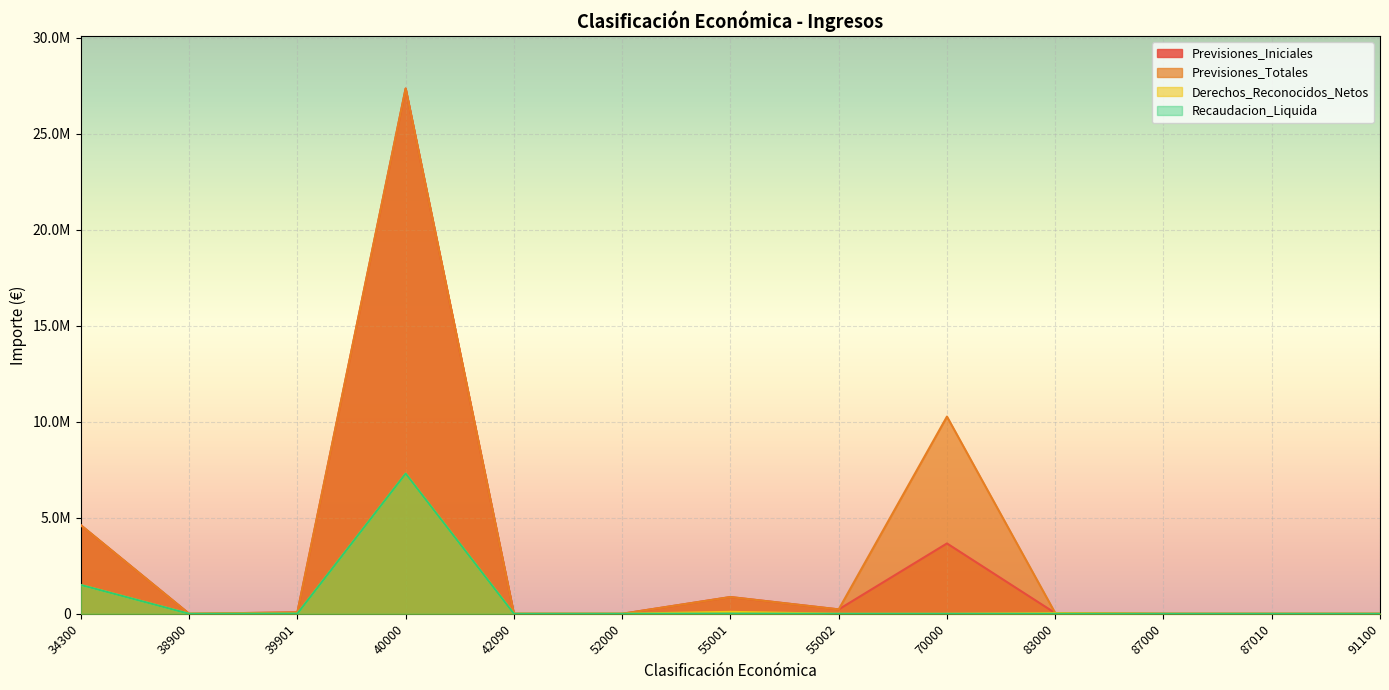

What is the approximate value of Previsiones_Totales at 34300?

4609500.0